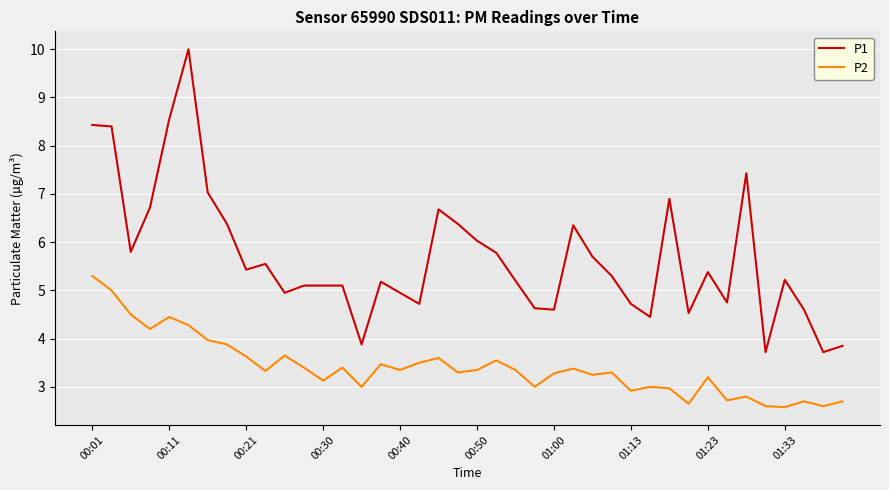

Rank the series by their maximum value, from lowest to highest.

P2, P1